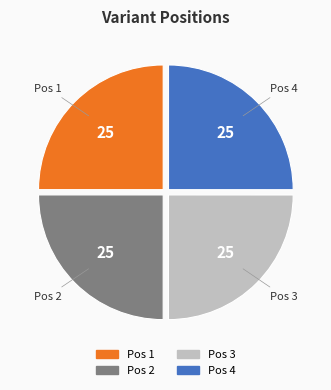

What is the ratio of the value at Pos 3 to the value at Pos 4?

1.0